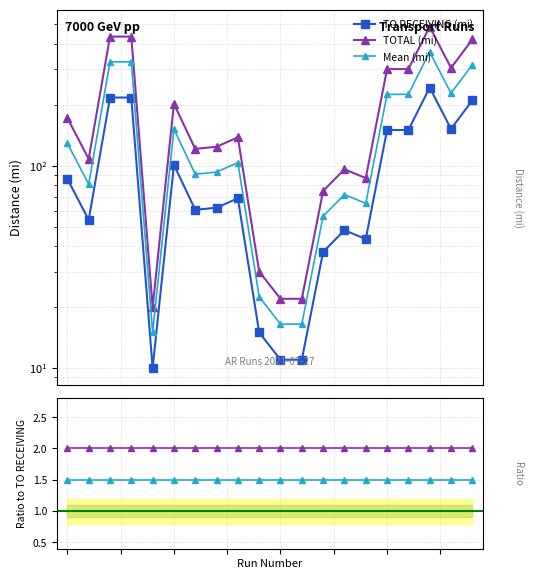

What is the value of the TO RECEIVING (mi) point at the 11th from the left?

11.0